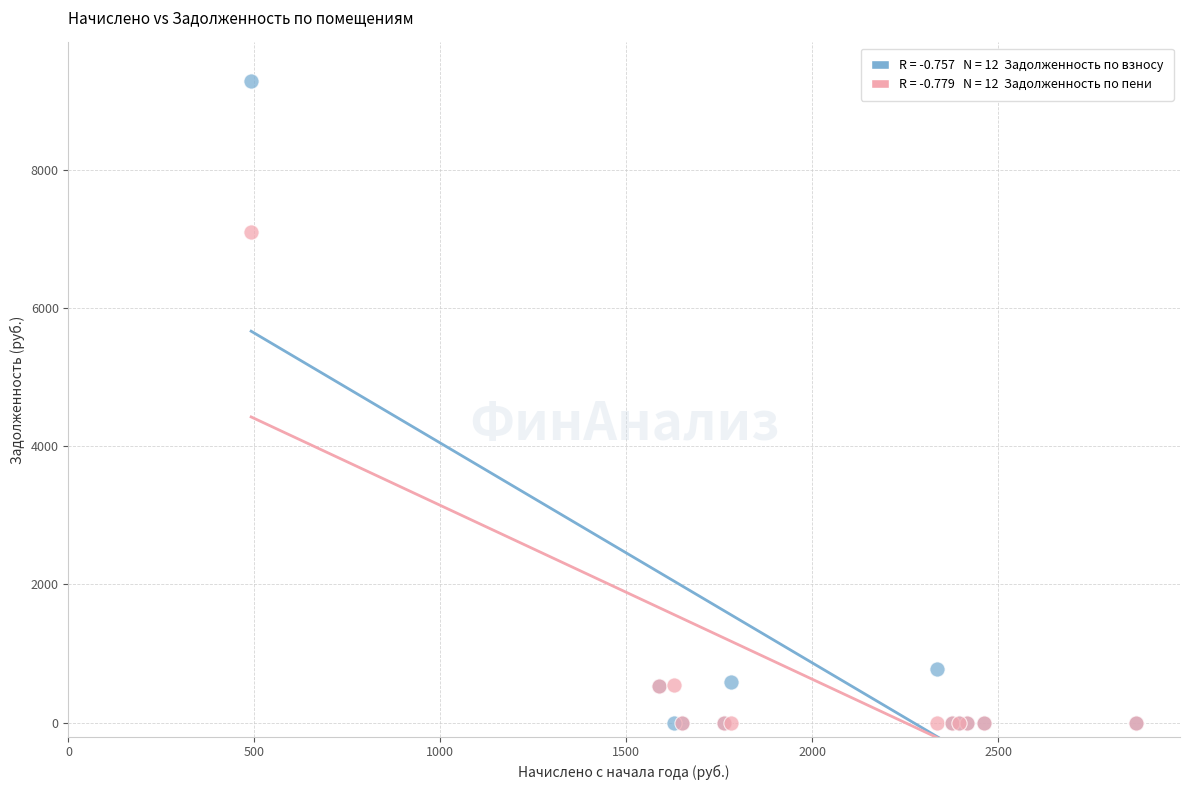

Across all series, what Y value is closest to 4641?

7100.4